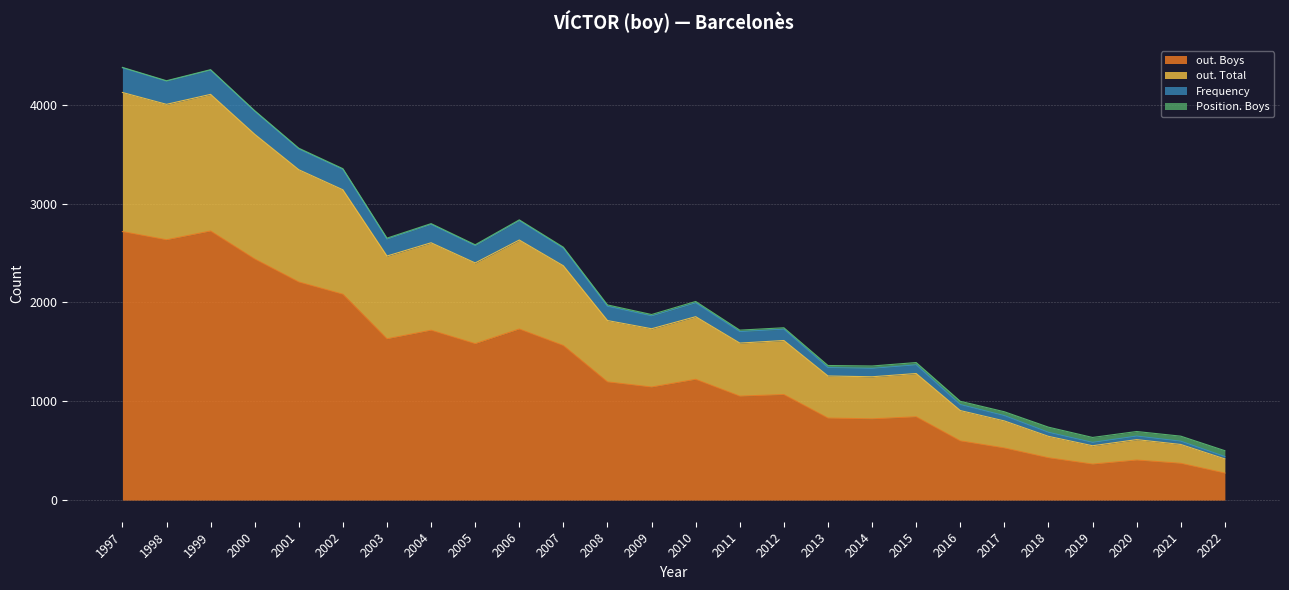

At which label is out. Total closest to 2271?

2007